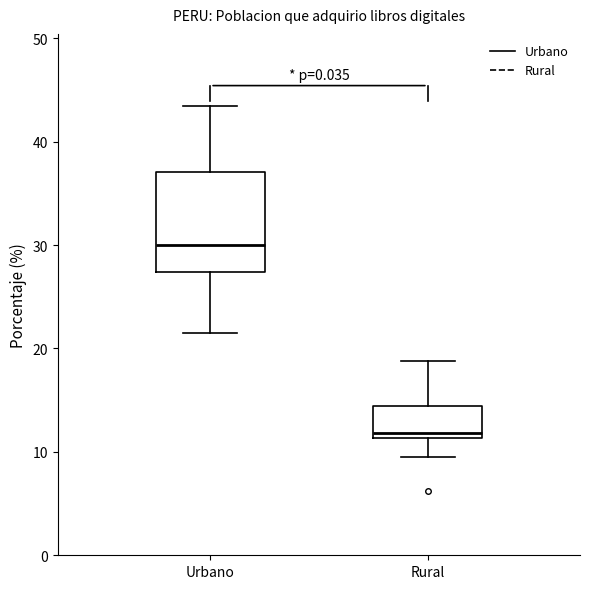

Which box's median line is the lowest?

Rural